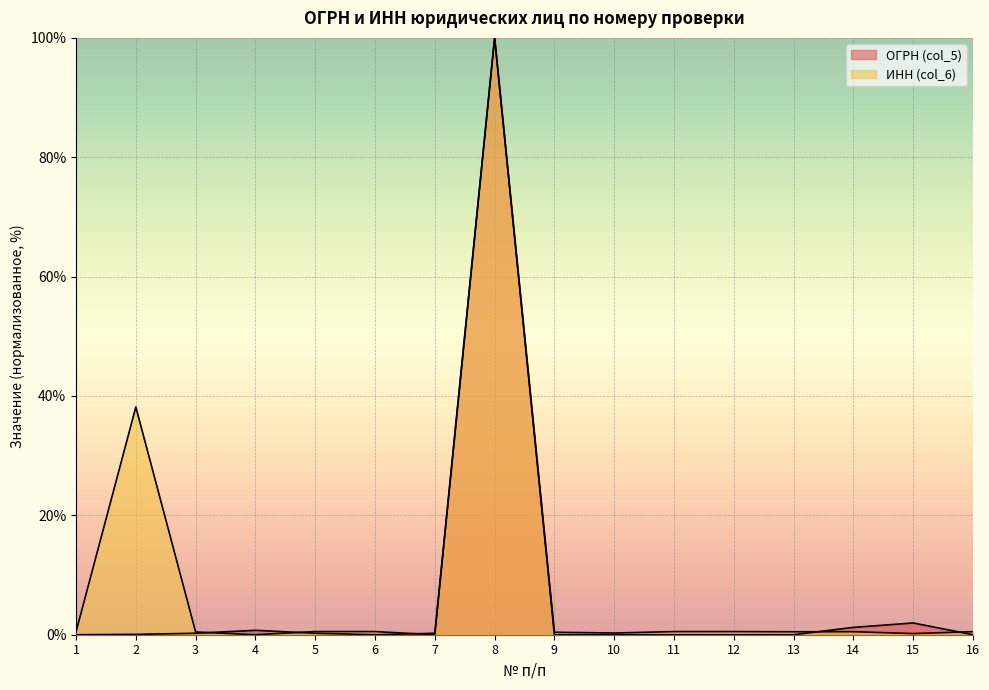

Between 3 and 12, which series saw the biggest shift?

ОГРН (col_5)